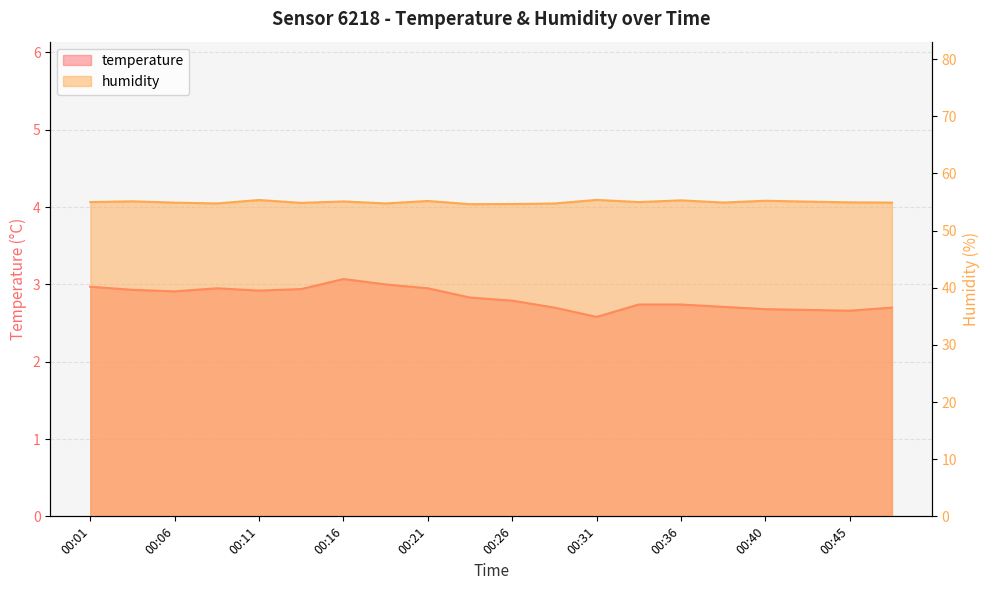

List the series in order of their overall mean, lowest first.

temperature, humidity